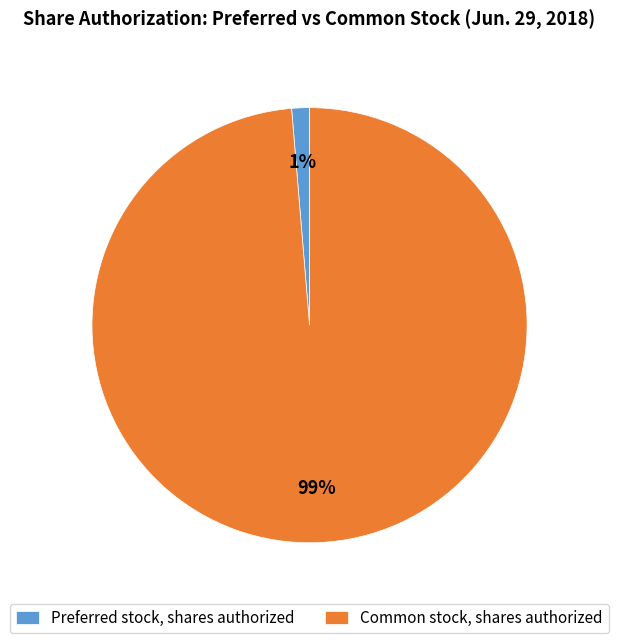

The Common stock, shares authorized slice represents 85% of the pie. True or false?

False